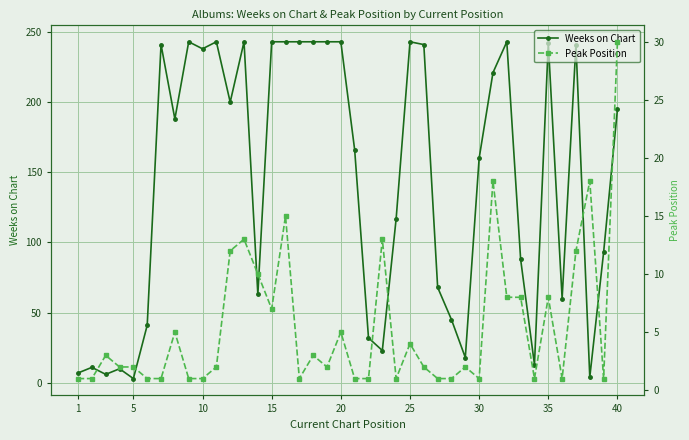

The value of Weeks on Chart at 15 is 243. True or false?

True